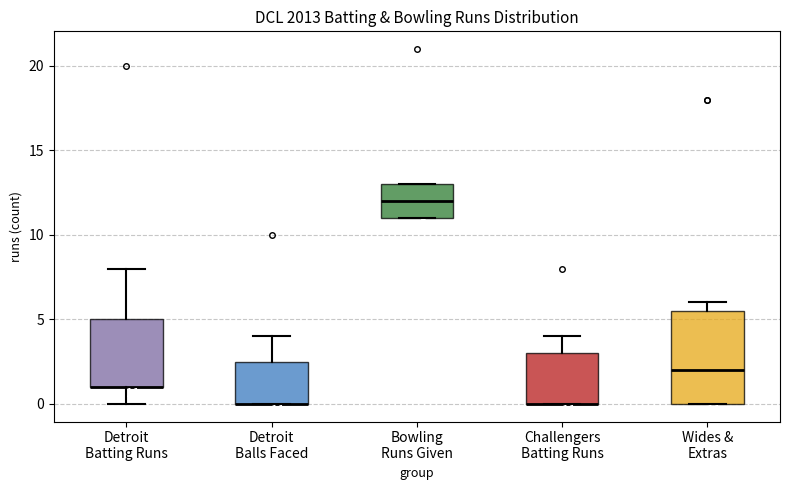

Comparing the boxes themselves (not the whiskers), which one is the tallest?

Wides & Extras